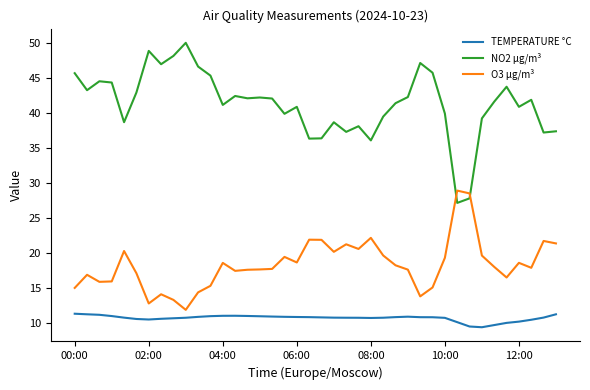

List the series in order of their peak value, highest first.

NO2 µg/m³, O3 µg/m³, TEMPERATURE °C